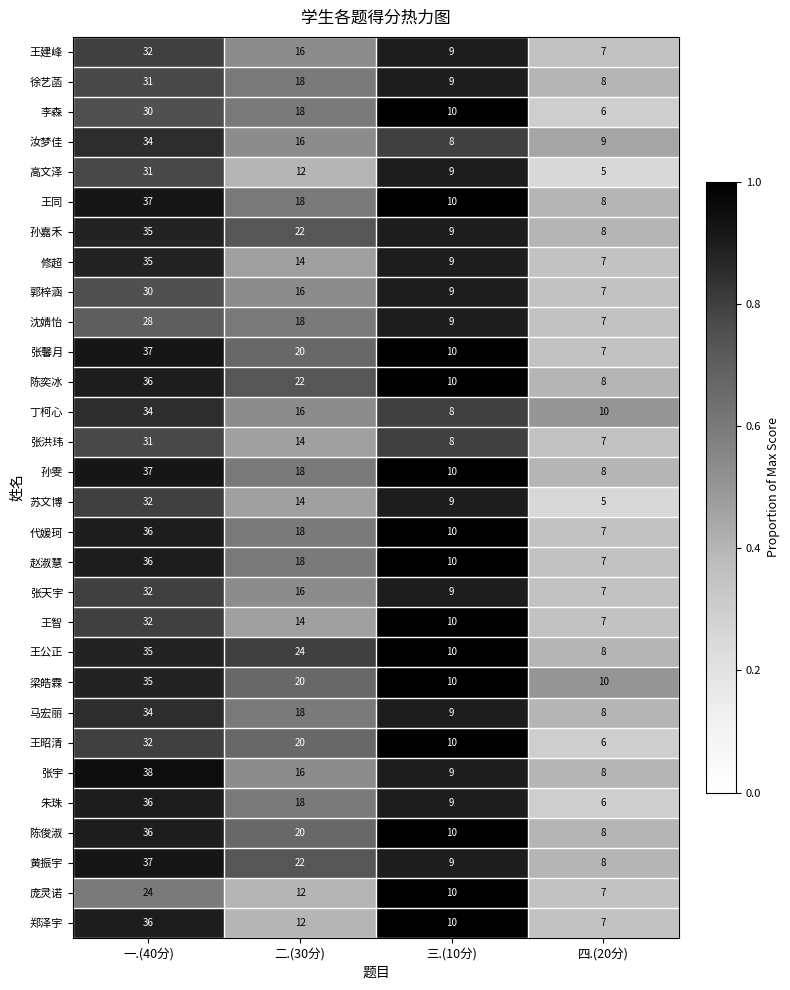

How many data points does each series have?

4